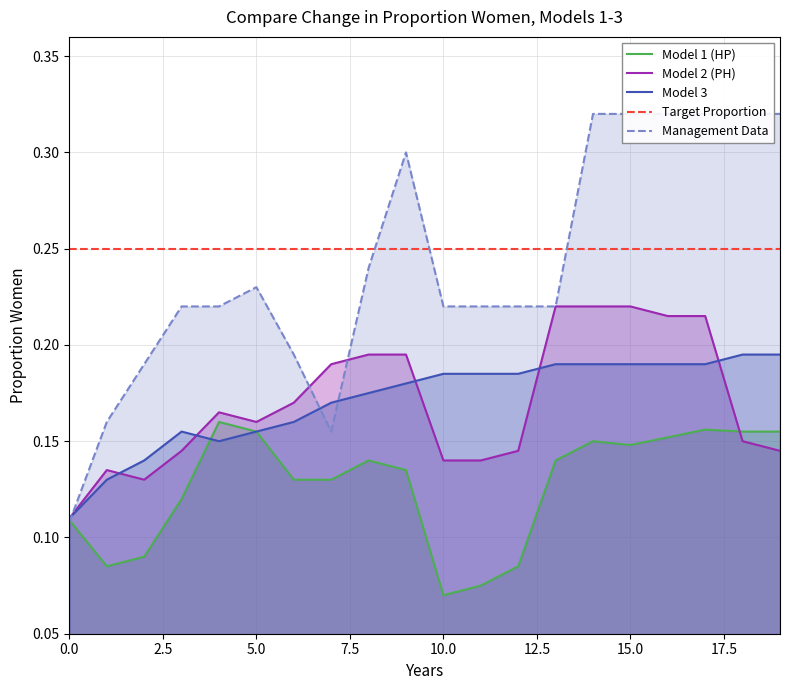

What is the sum of all Model 2 (PH) values?

3.4